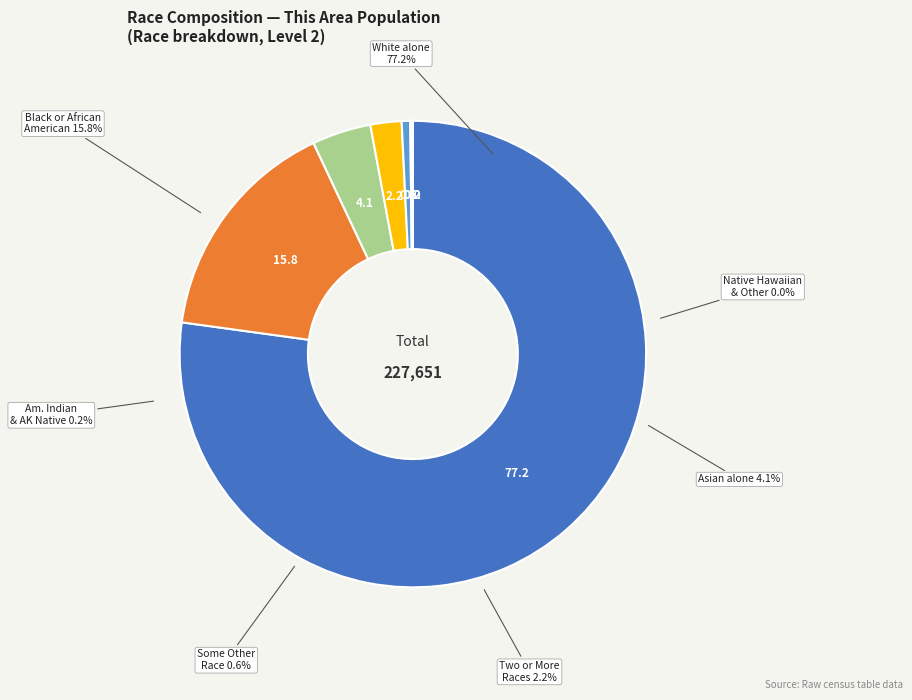

What percentage is NOT represented by Native Hawaiian and Other Pacific?

100.0%